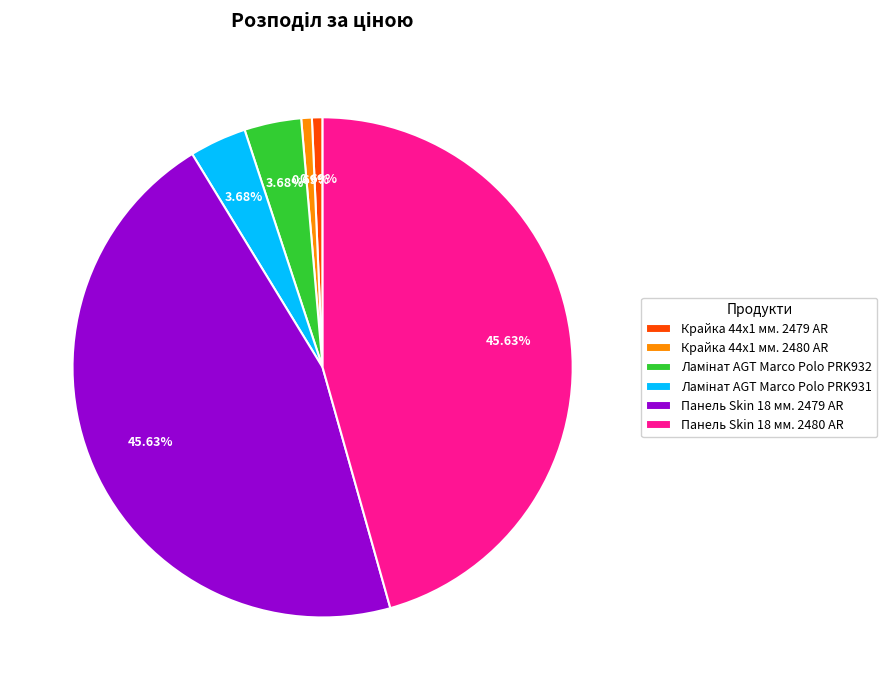

Is there a majority slice in this chart?

No